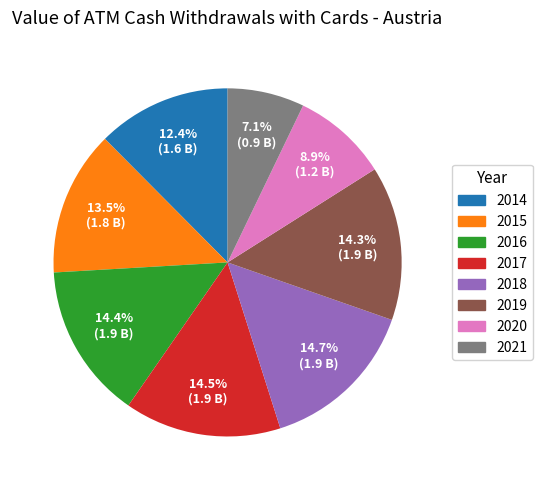

To the nearest percent, what portion does 2018 represent?

15%